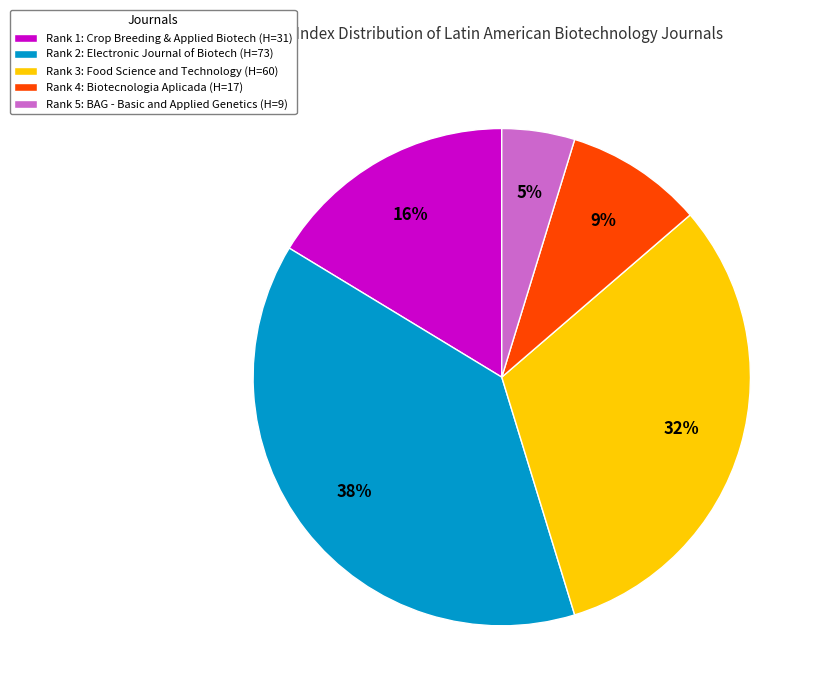

Is the sum of Rank 3: Food Science and Technology (H=60) and Rank 4: Biotecnologia Aplicada (H=17) greater than half?

No